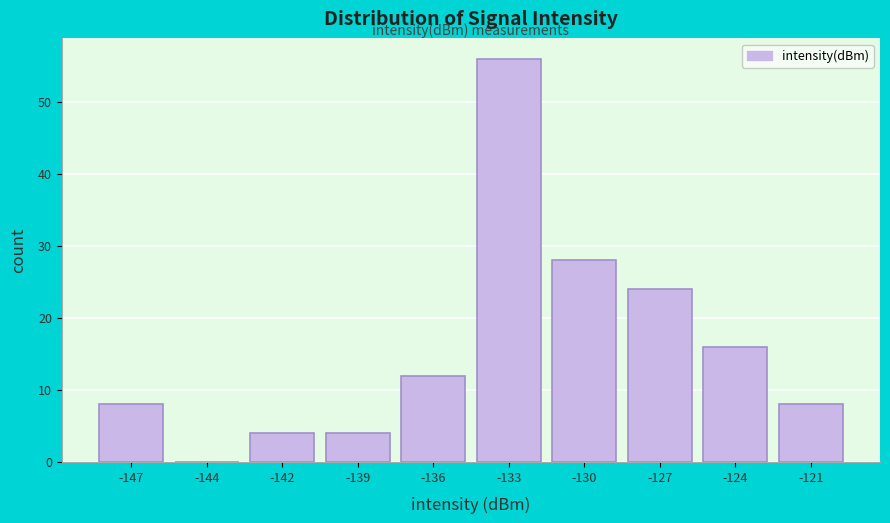

Reading right to left, list all the values displayed in this chart.

-121=8	-124=16	-127=24	-130=28	-133=56	-136=12	-139=4	-142=4	-144=0	-147=8